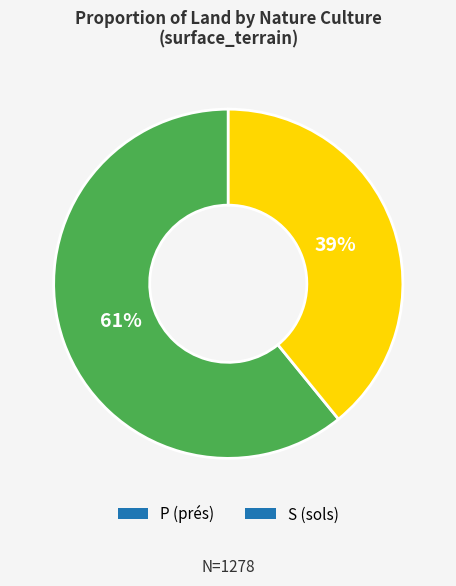

What is the ratio of the value at S (sols) to the value at P (prés)?

0.6